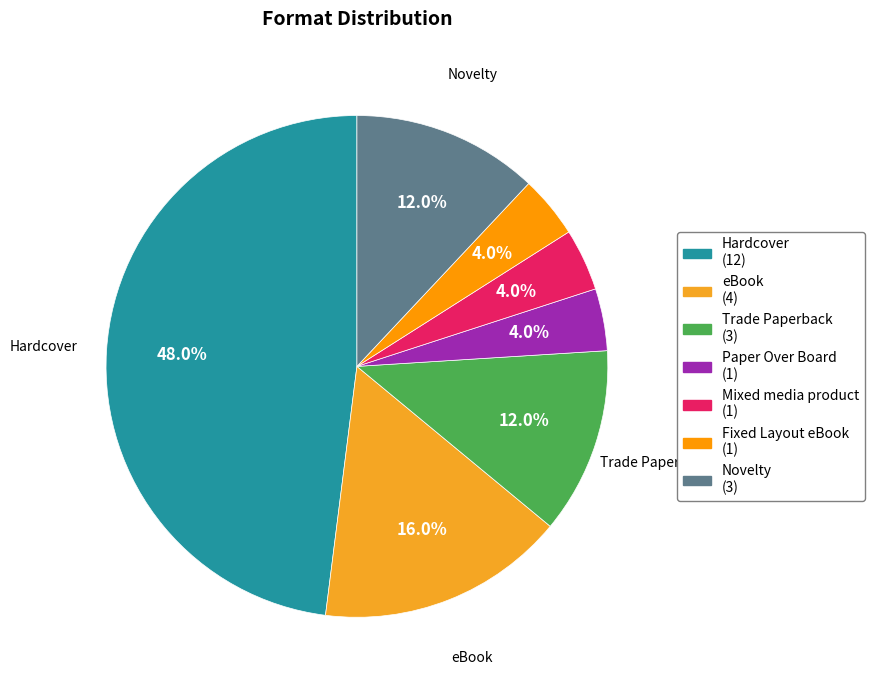

What is the change in value from eBook to Trade Paperback?

-1